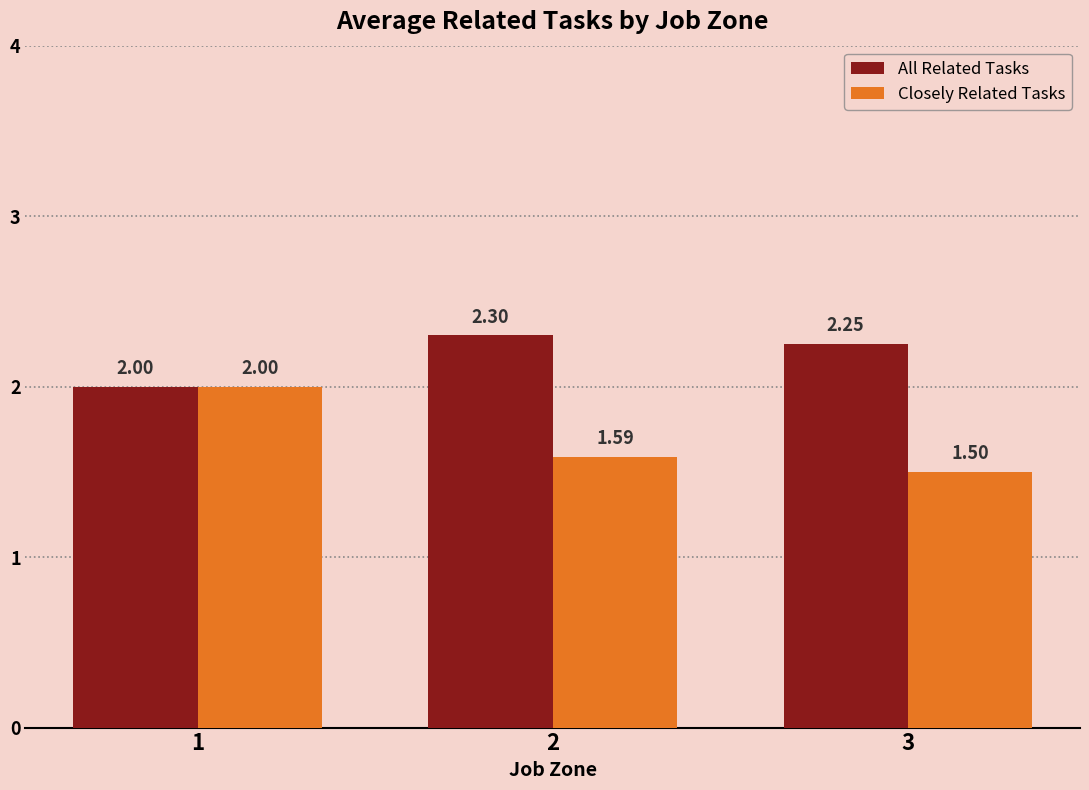

How many data points does each series have?

3